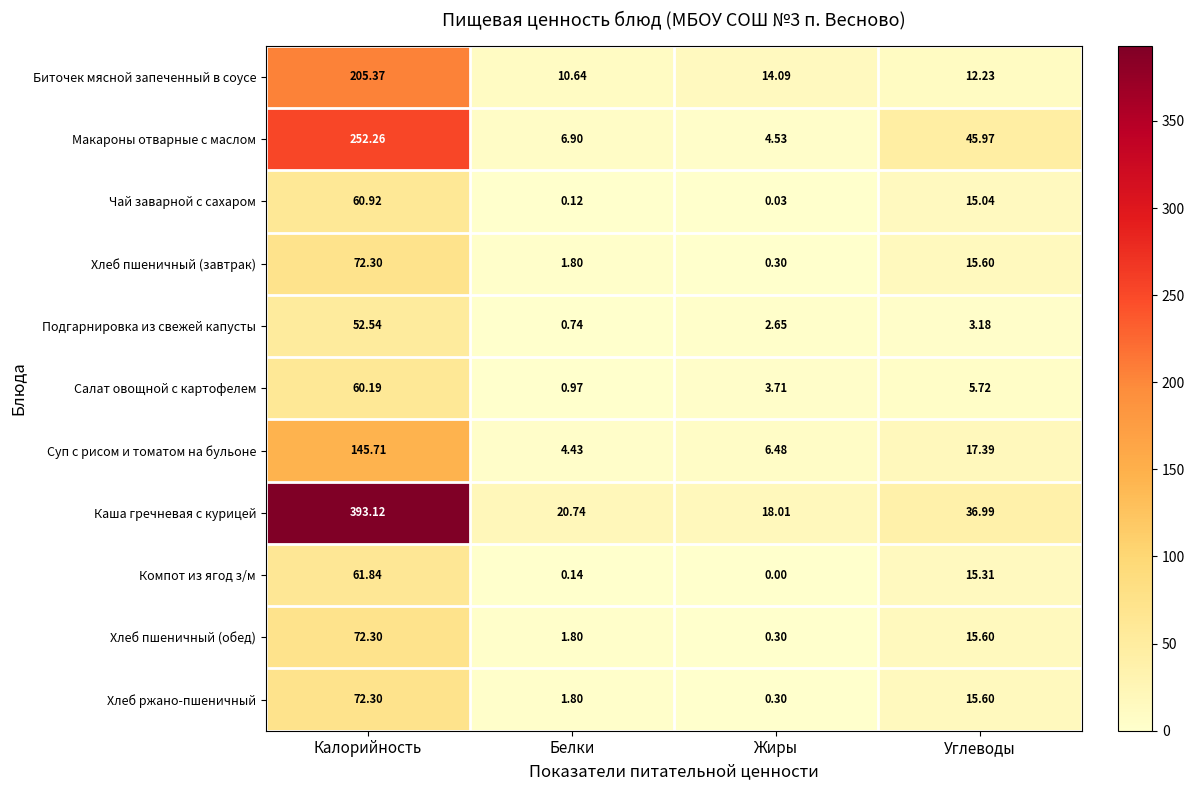

How many data points does each series have?

4